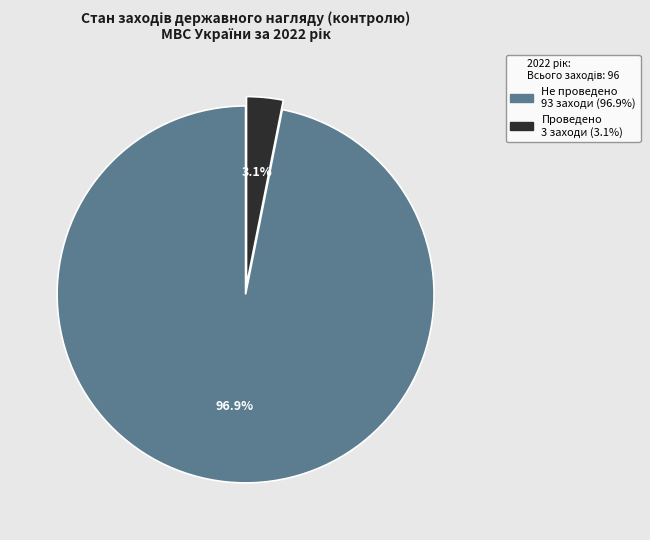

To the nearest percent, what is the average slice percentage?

50%